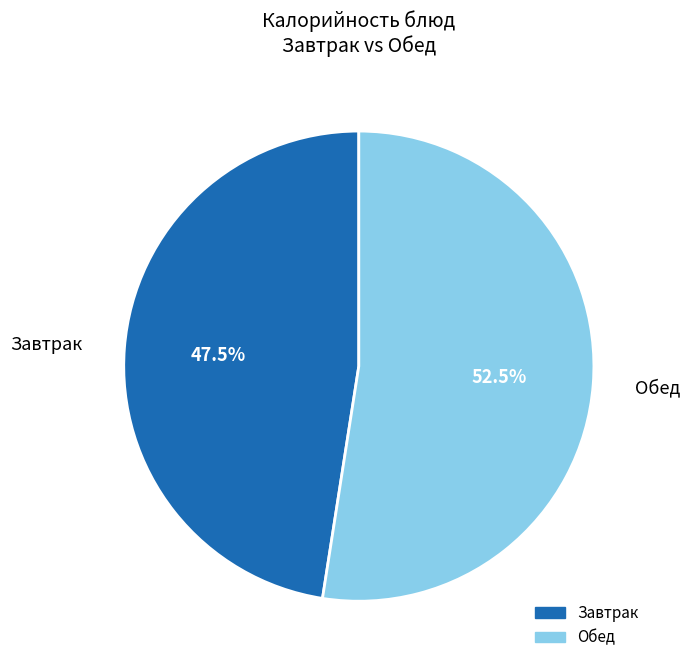

Is there any slice that represents more than half of the pie?

Yes